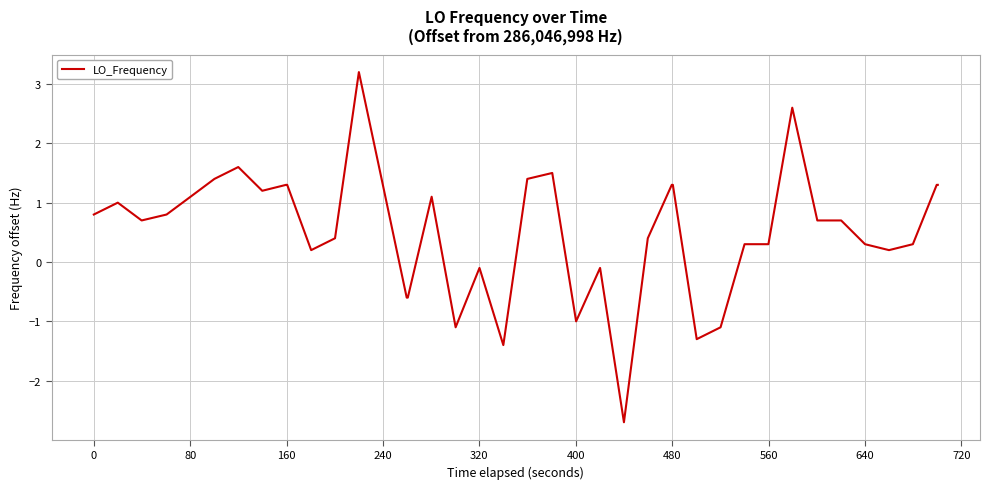

What is the maximum value shown in the chart?

3.2